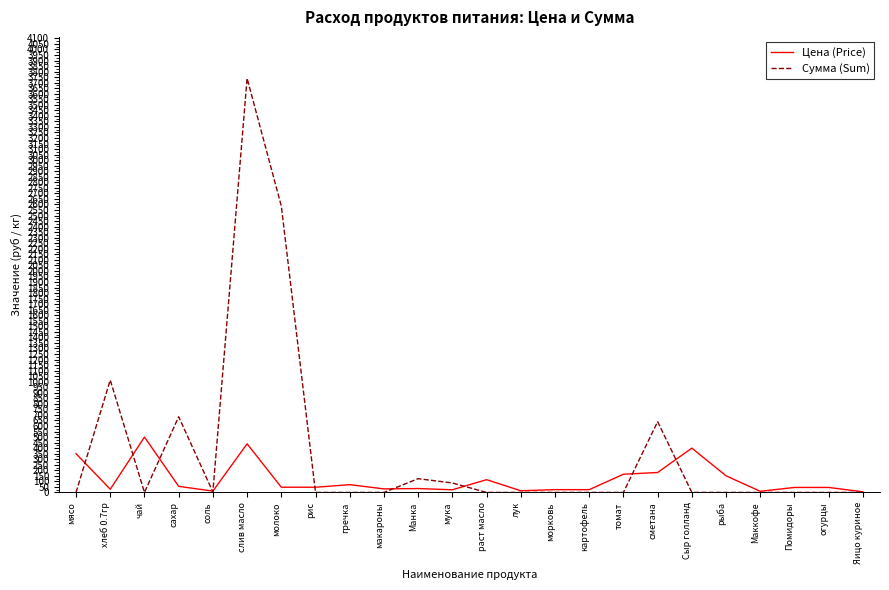

The Сумма (Sum) series shows -1122.4 at рыба. True or false?

False